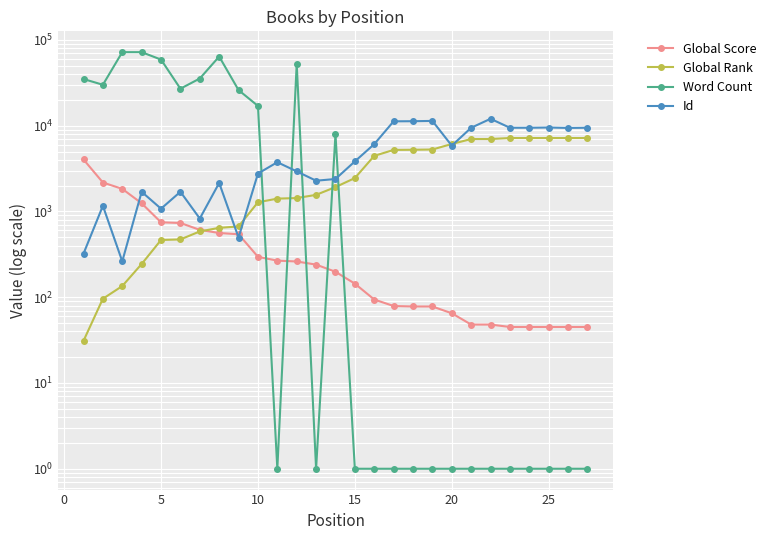

How many interior local valleys does the Id series have?

8